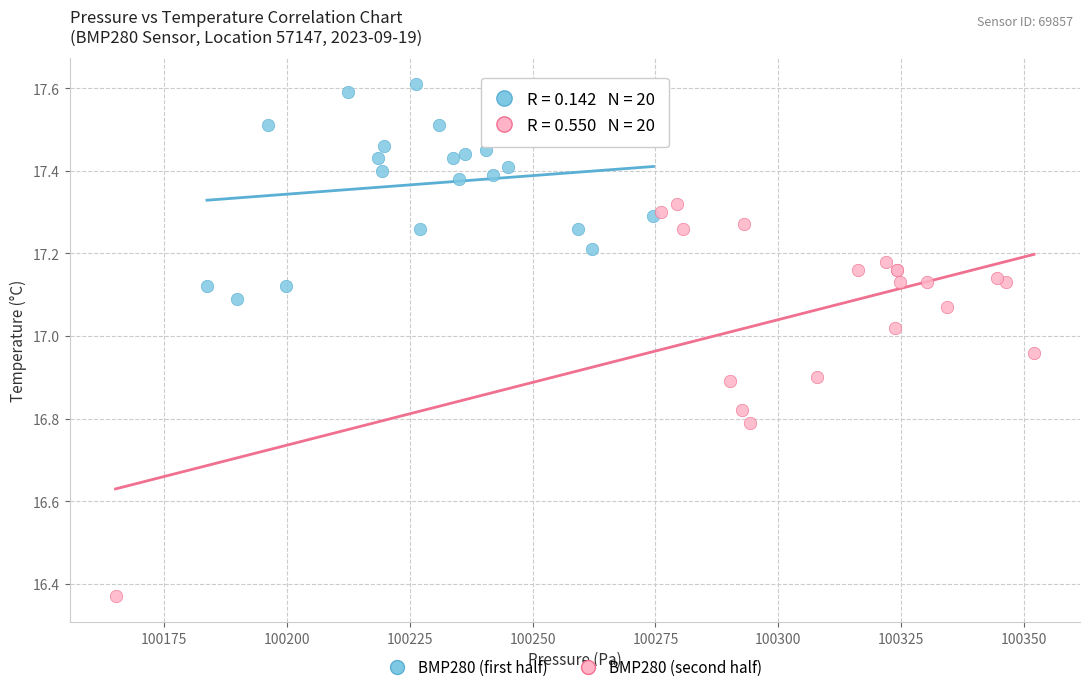

Which series has the largest Y range (max minus min)?

BMP280 (second half)